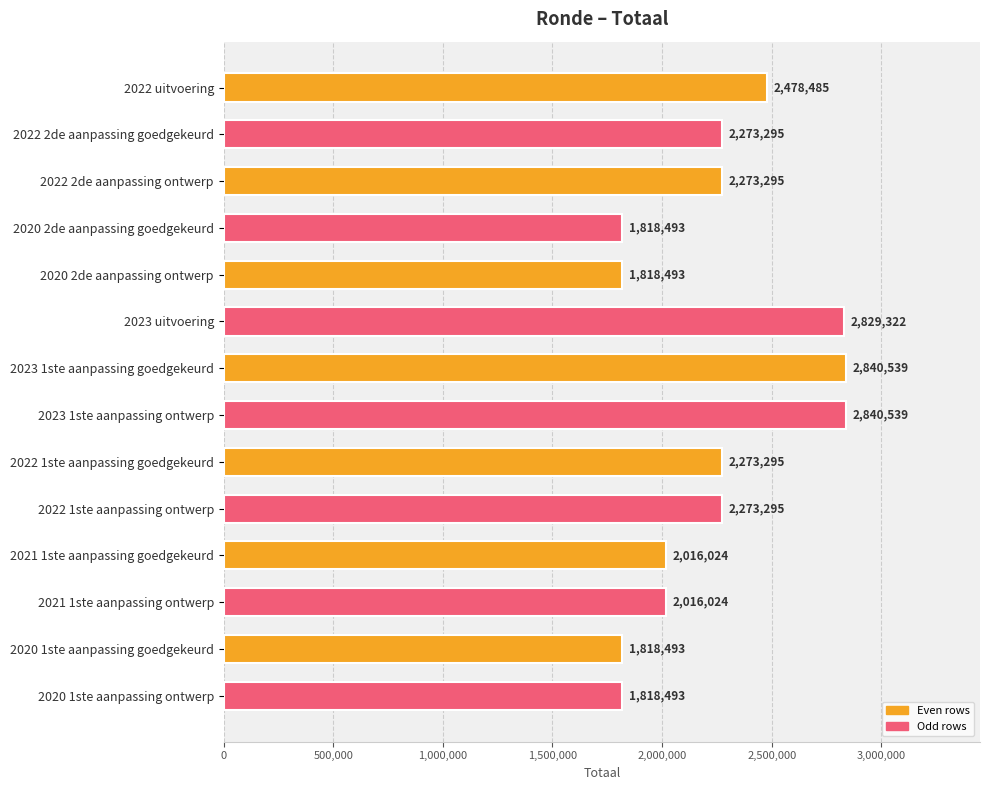

What is the difference between the maximum and minimum values?

1022046